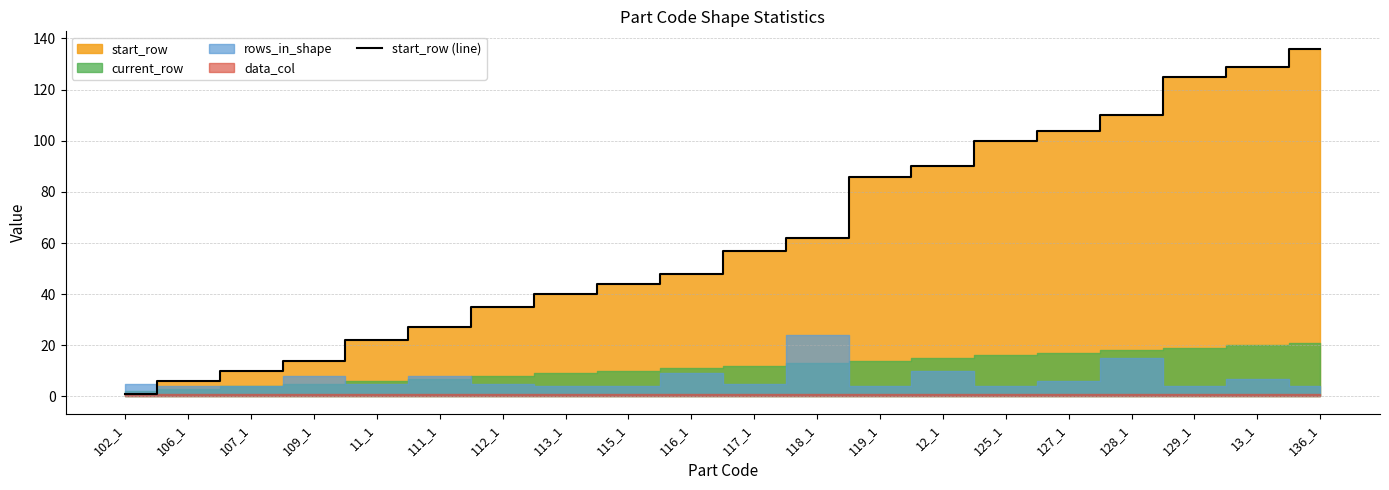

How many lines are shown in the chart?

1